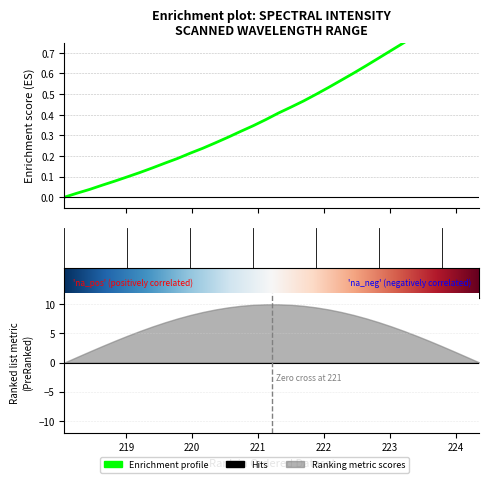

What is the value of the 14th point from the left?

0.3